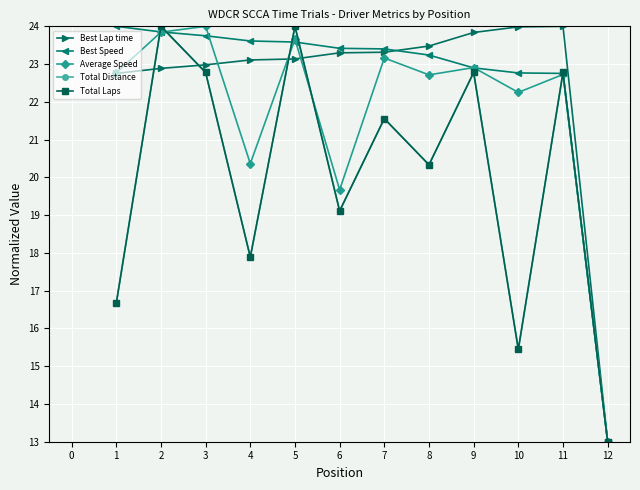

Is this an area chart (filled region under the line)?

No